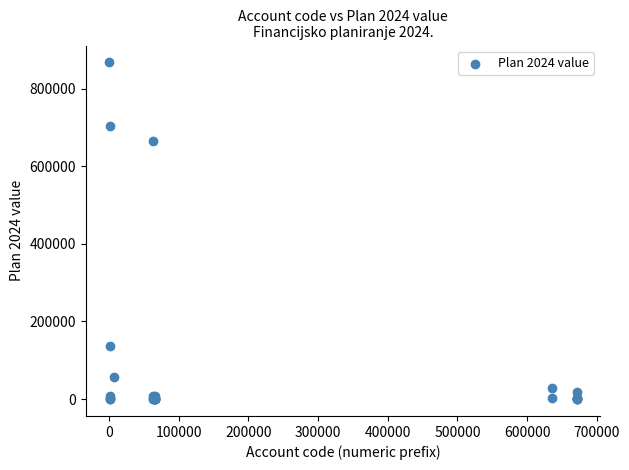

What Y value in the scatter plot is closest to 433742?

663684.4